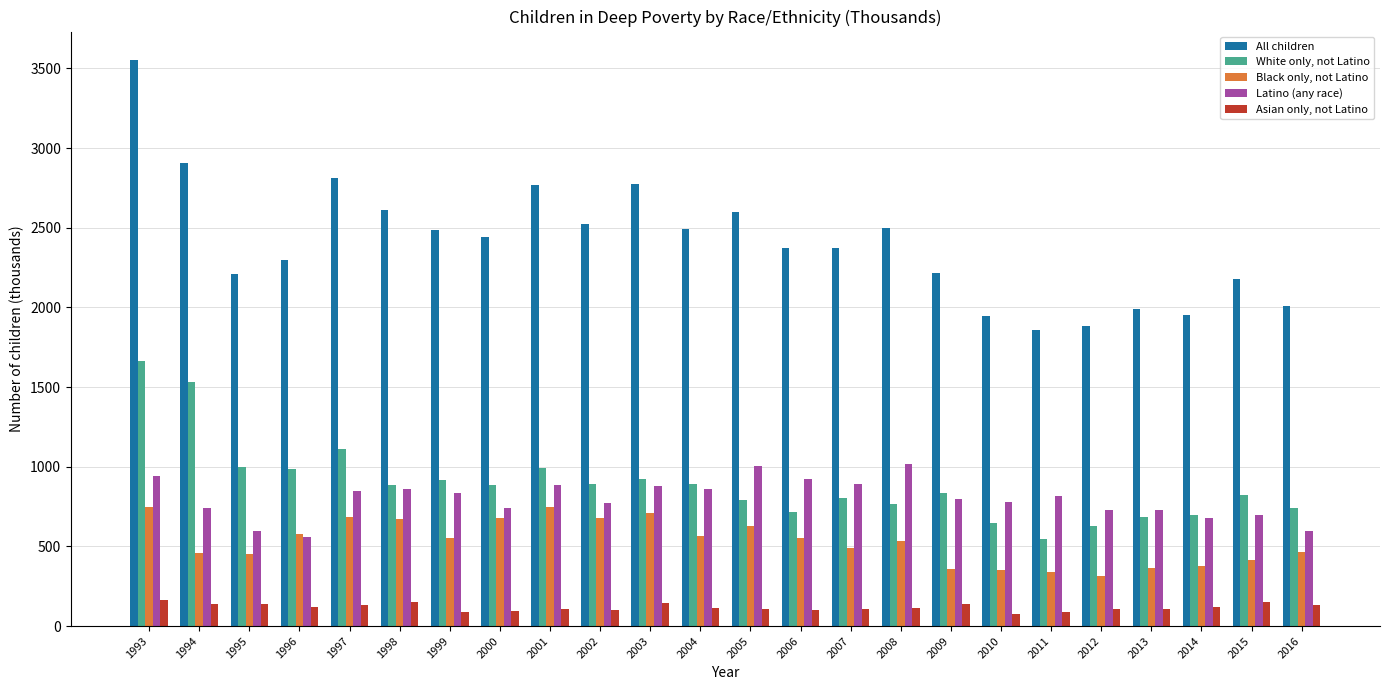

Which series has the largest total across all categories?

All children